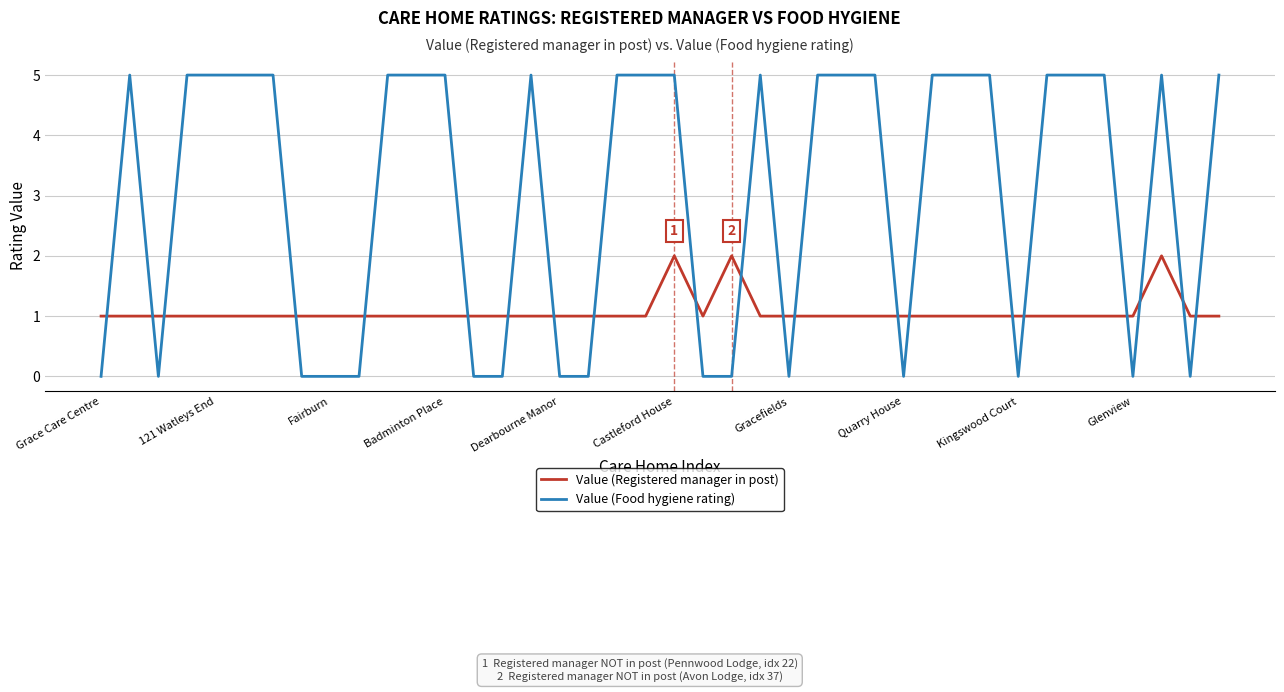

Which series has the widest spread of values?

Value (Food hygiene rating)